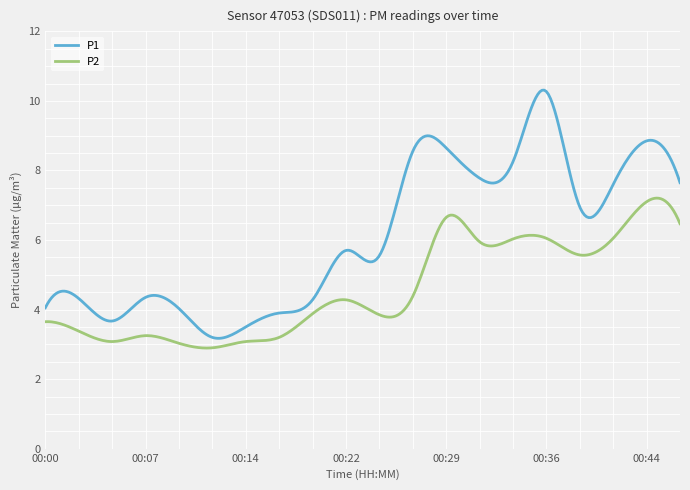

True or false: P2 and P1 cross at least once.

False